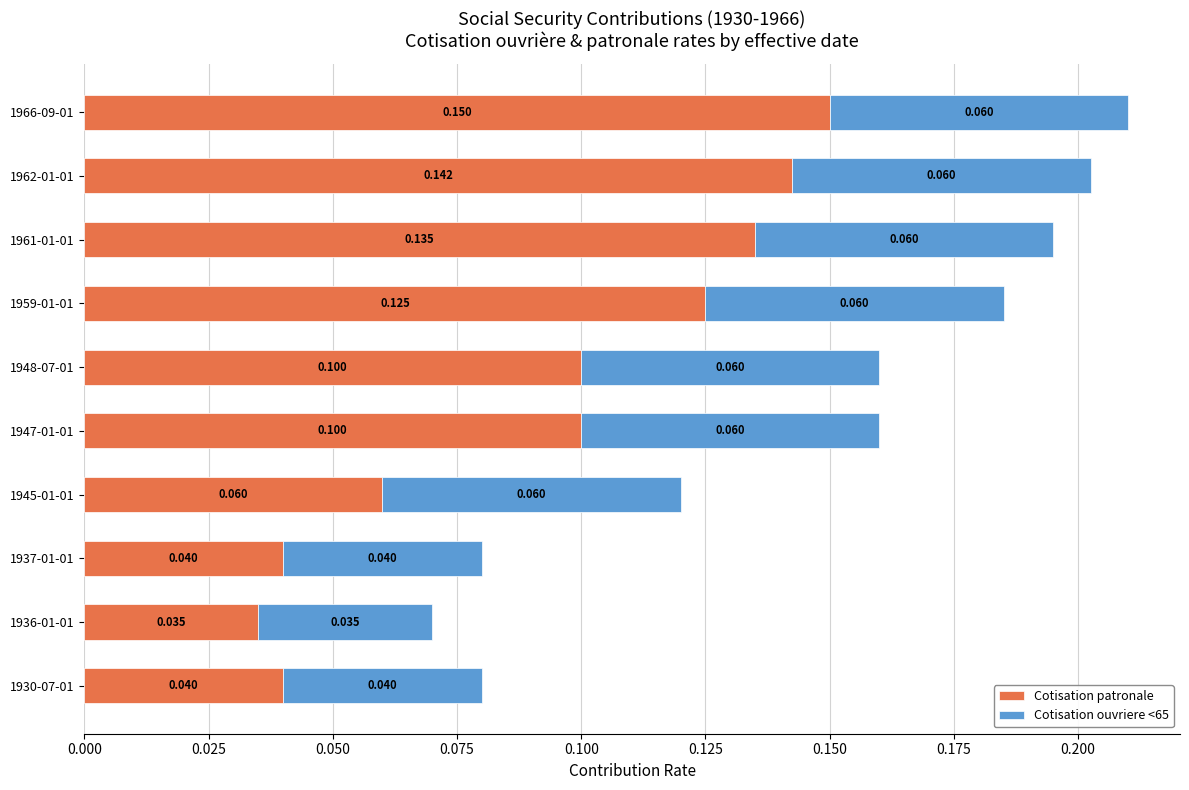

Count the number of categories in the chart.

10